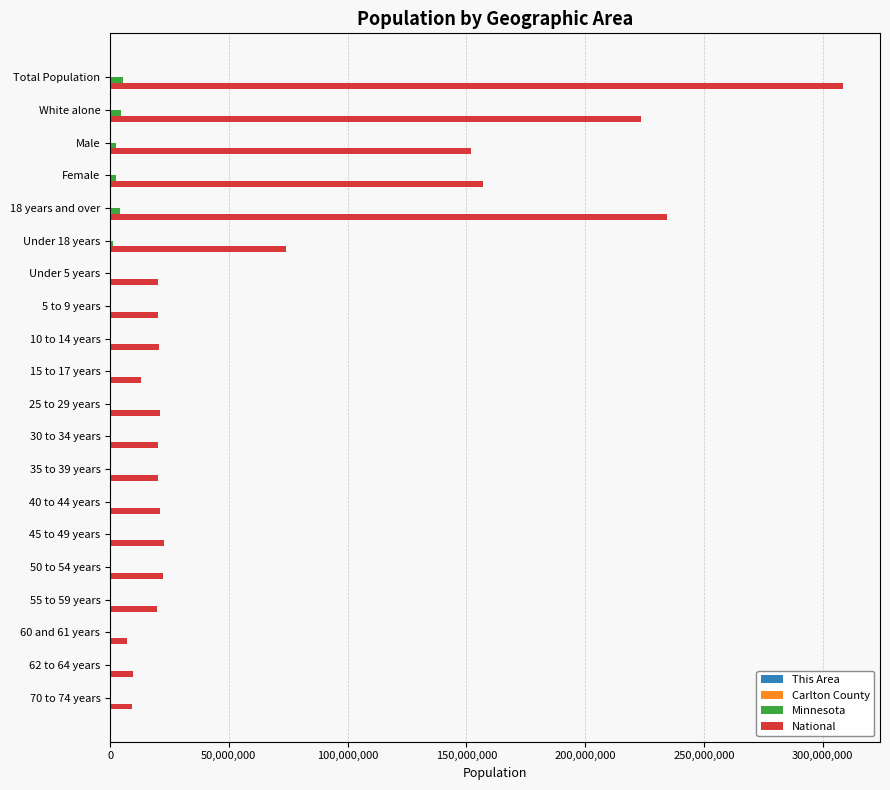

What is the sum of all National values?

1396873511